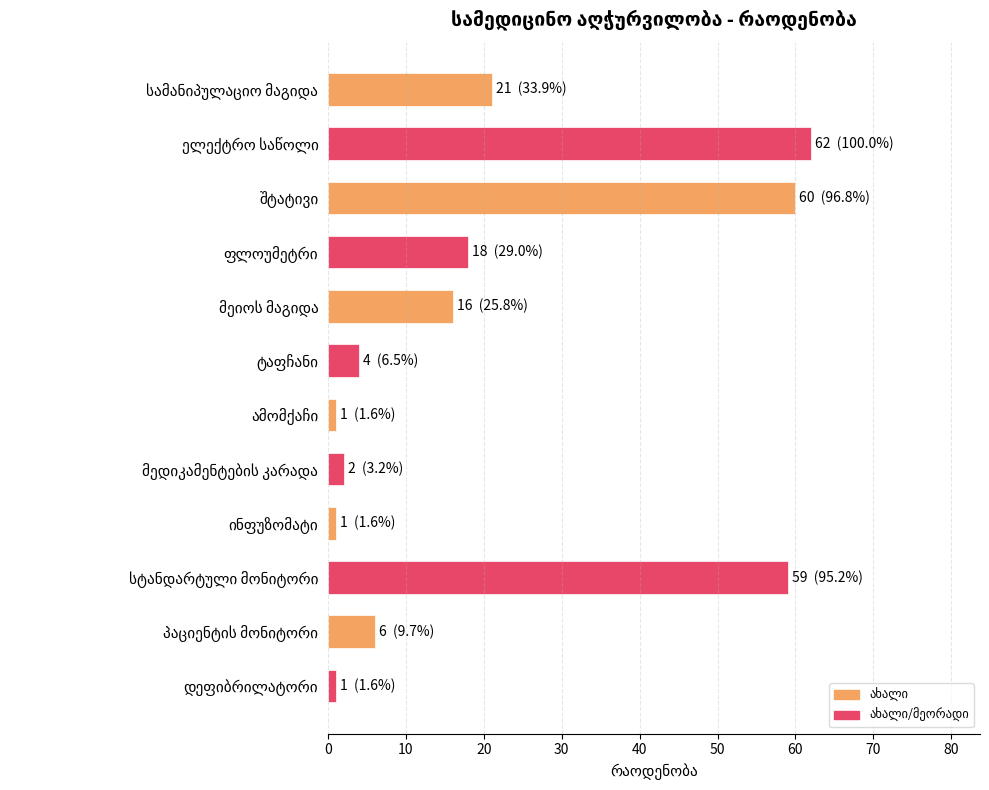

What is the greatest value displayed?

62